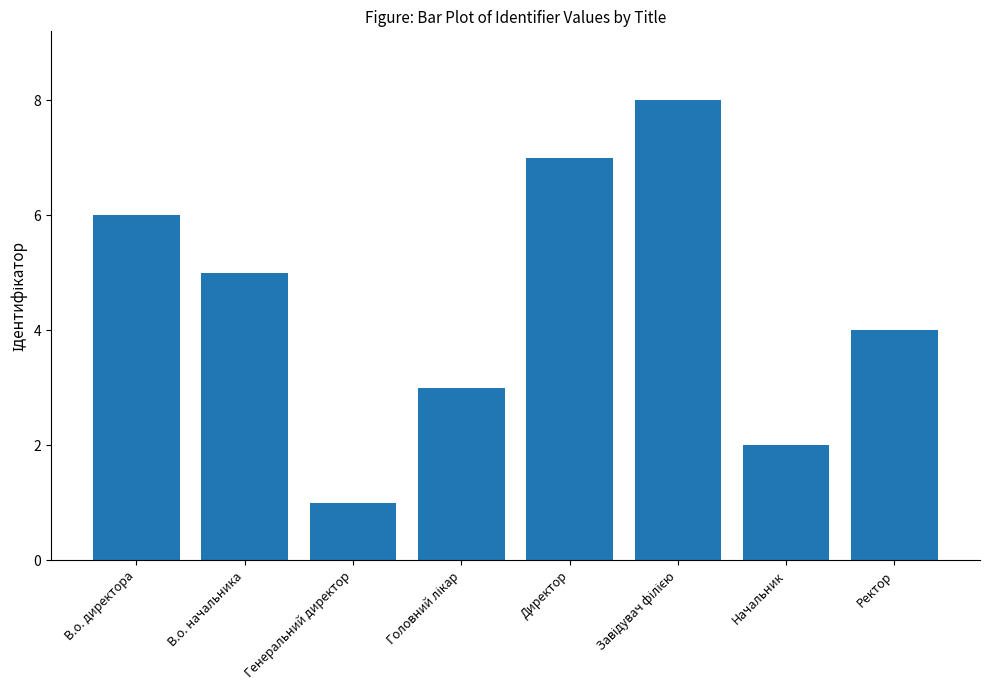

Reading left to right, list all the values displayed in this chart.

6	5	1	3	7	8	2	4